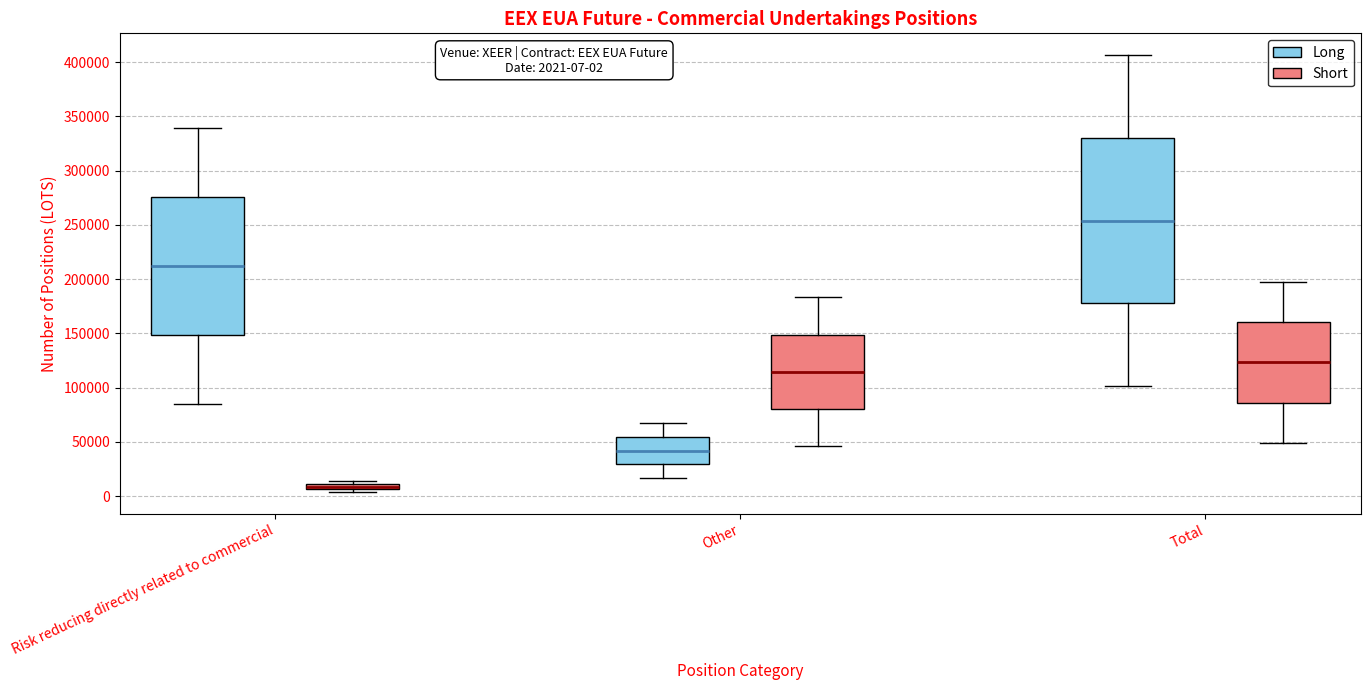

Which box has the highest median line?

Total (Long)